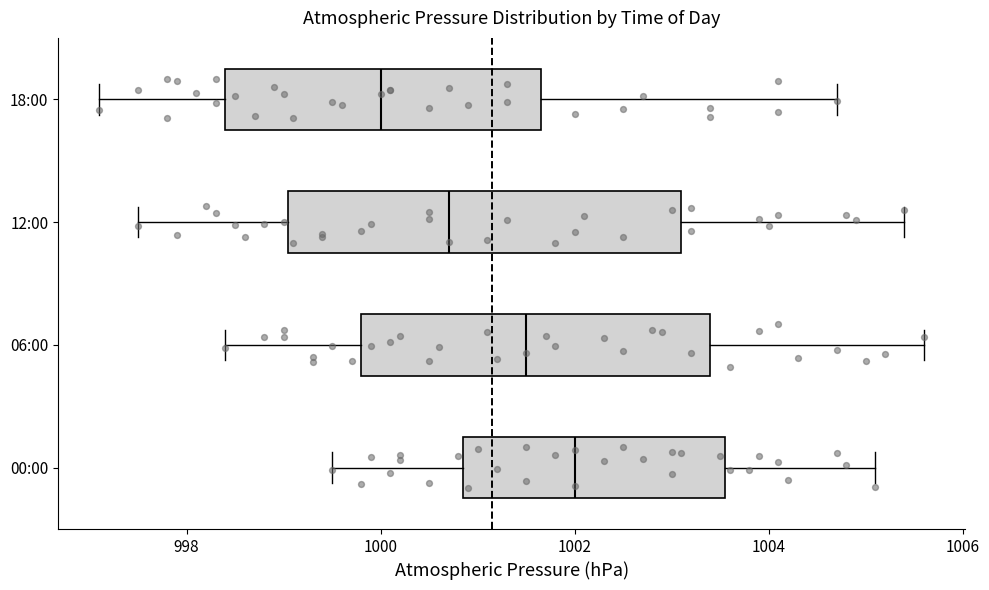

Which box has the furthest to the right median line?

00:00